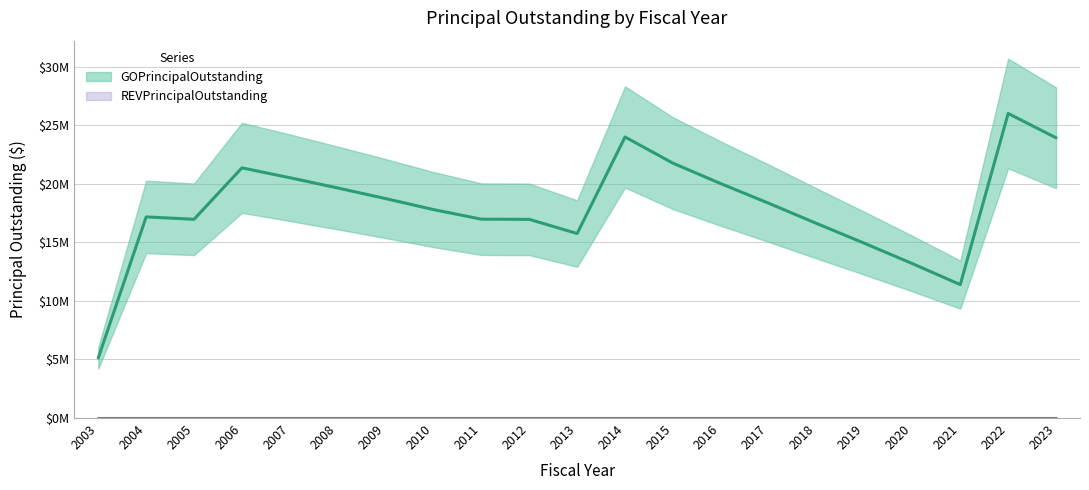

What is the difference between the maximum and second lowest values?

14620000